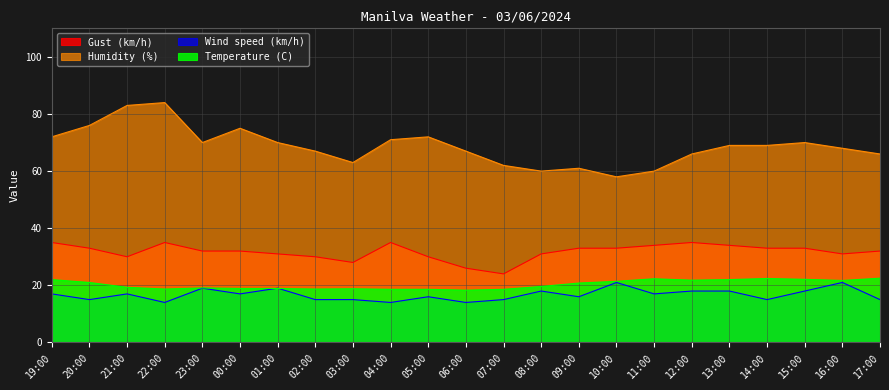

How many values in the Gust (km/h) series exceed 32?

11